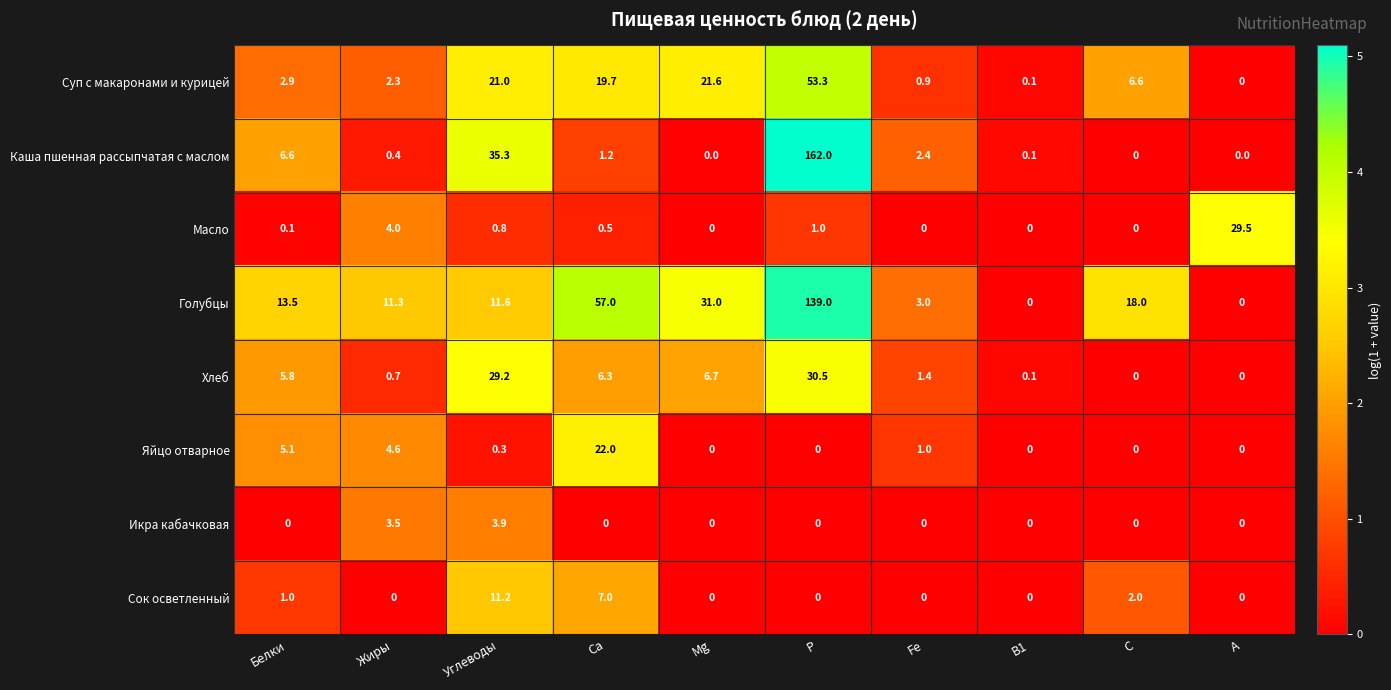

What is the difference between the Сок осветленный values at Mg and Углеводы?

11.2